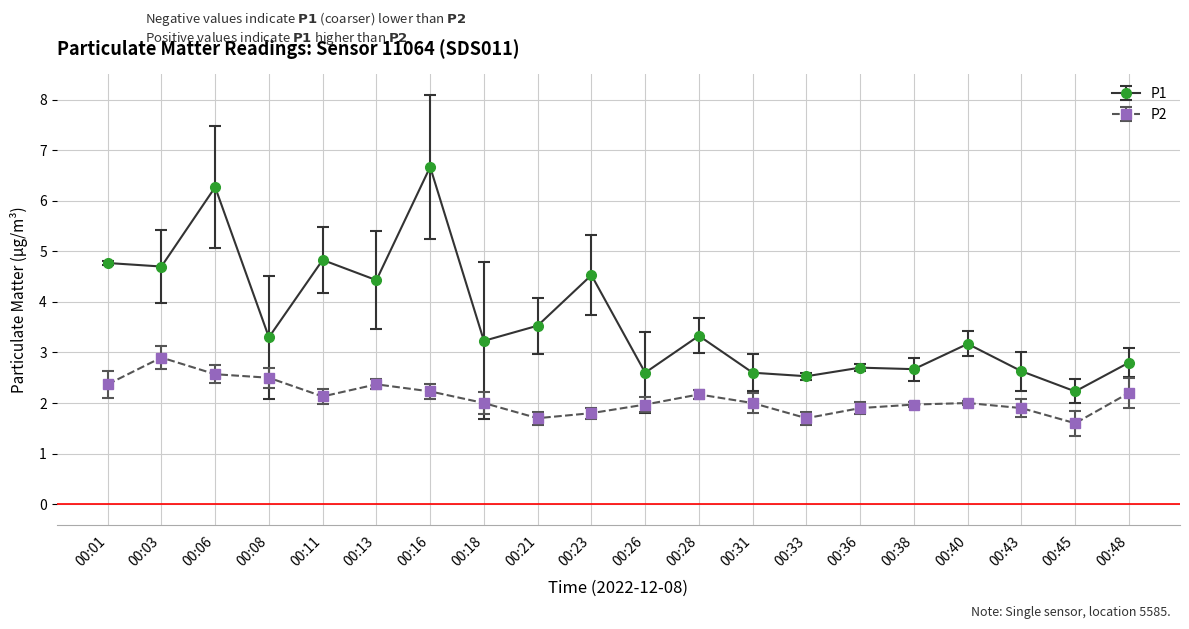

What is the difference between the highest and lowest values at 00:48?

0.6